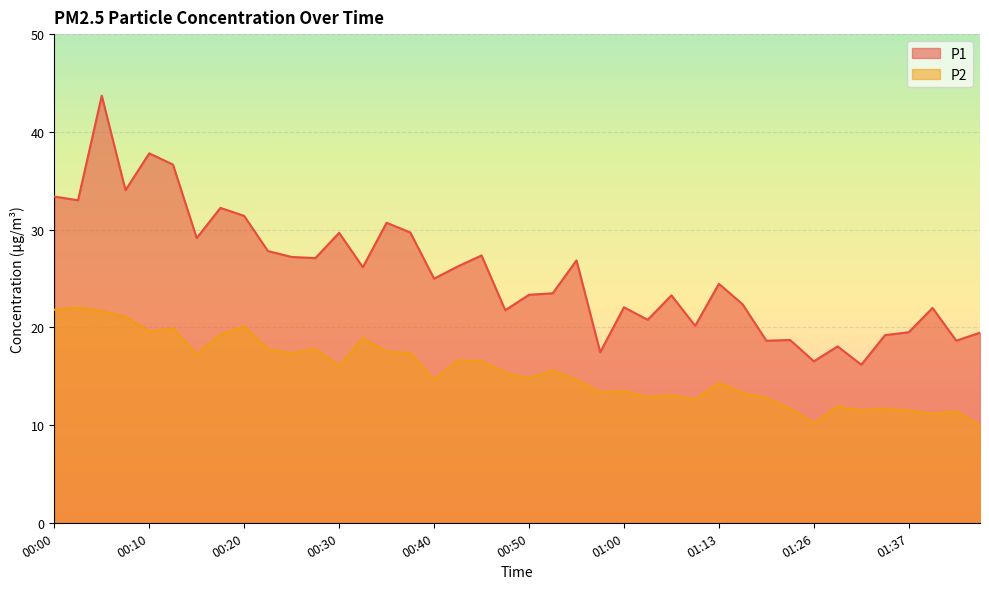

Where is P1 nearest to the value 29?

00:15